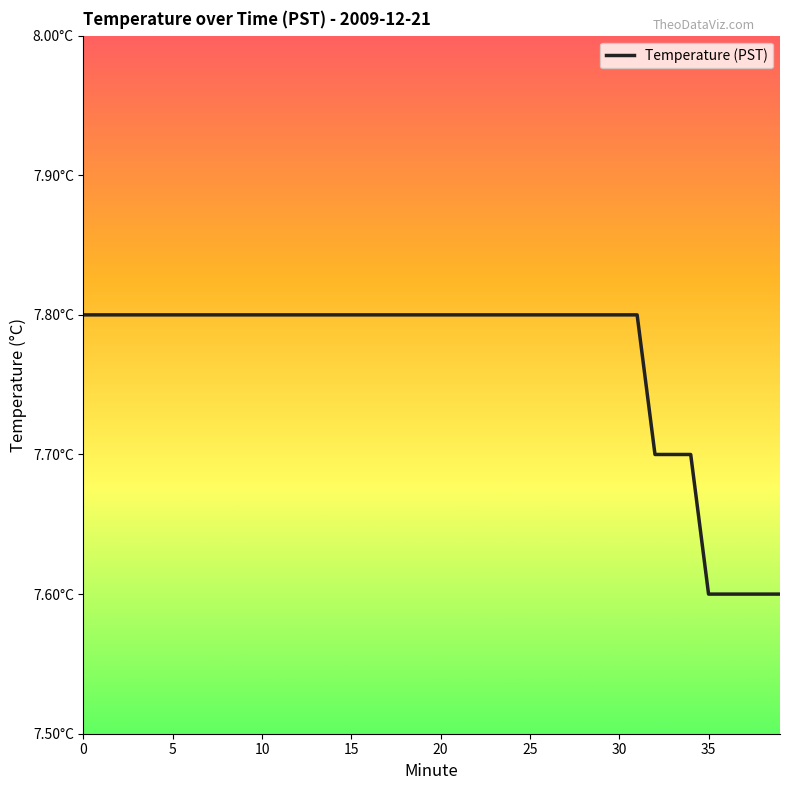

What is the difference between the maximum and minimum values?

0.2